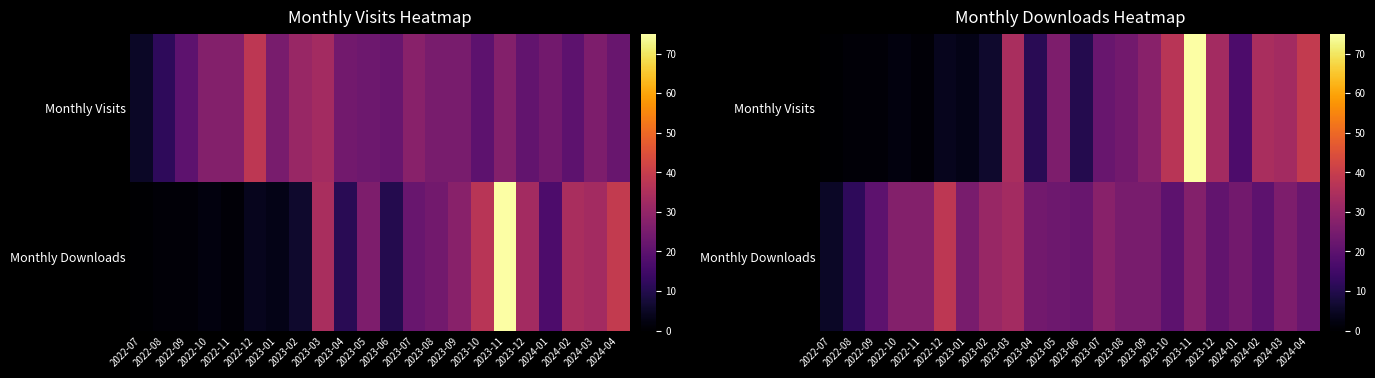

List the labels in order of Monthly Downloads value, largest first.

2022-12, 2023-03, 2023-02, 2023-07, 2022-10, 2022-11, 2023-11, 2024-03, 2023-01, 2023-08, 2023-09, 2023-04, 2024-01, 2023-05, 2023-06, 2024-04, 2023-12, 2022-09, 2023-10, 2024-02, 2022-08, 2022-07